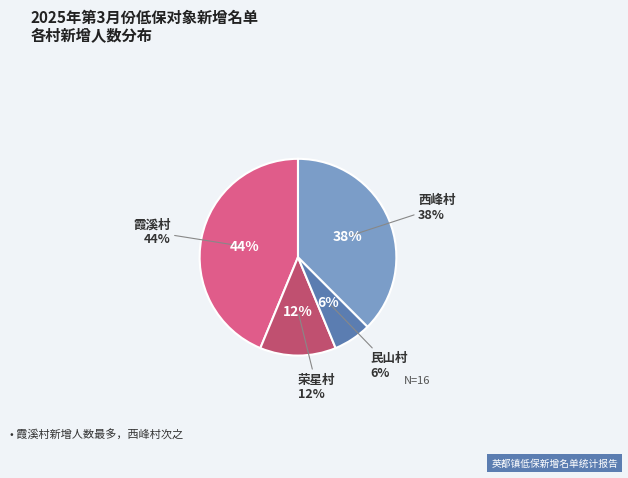

Which category has the biggest portion of the pie?

霞溪村